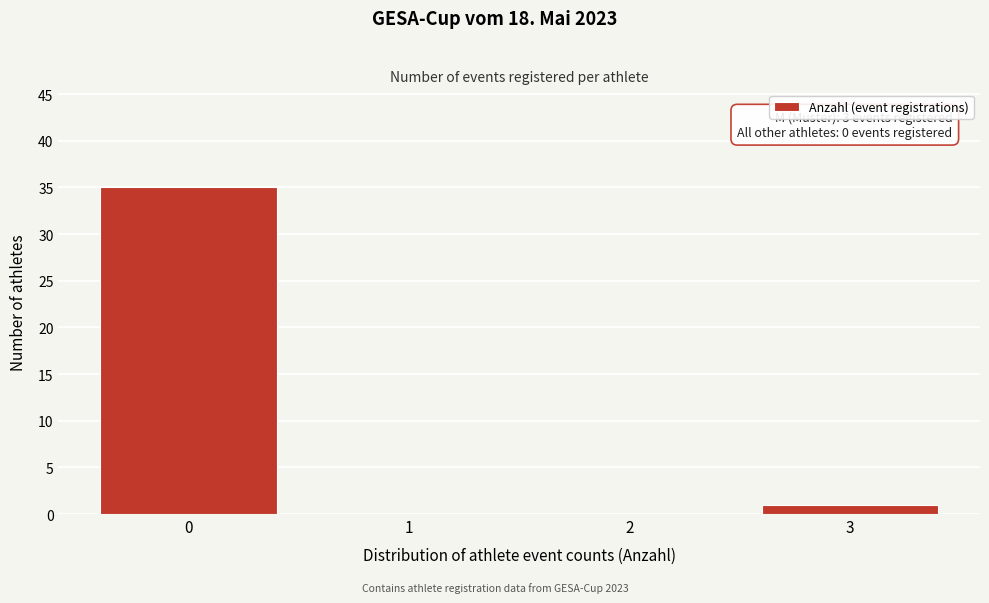

Reading left to right, what are all the values shown in this chart?

0=35	1=0	2=0	3=1